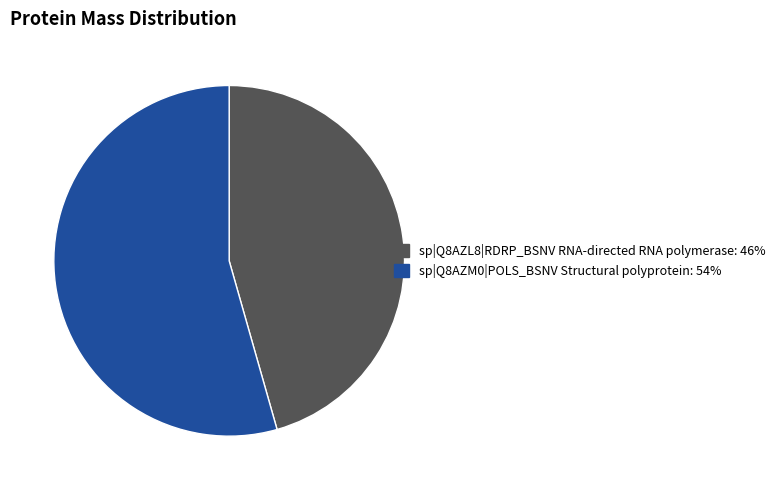

Is the sum of sp|Q8AZM0|POLS_BSNV Structural polyprotein and sp|Q8AZL8|RDRP_BSNV RNA-directed RNA polymerase greater than half?

Yes